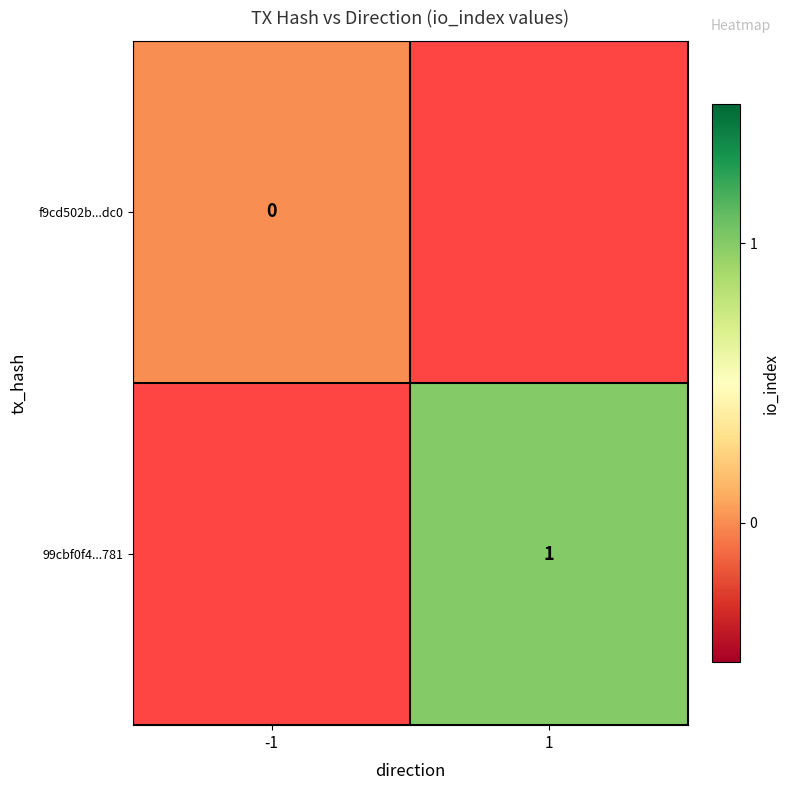

The 99cbf0f4...781 series shows 1 at 1. True or false?

True